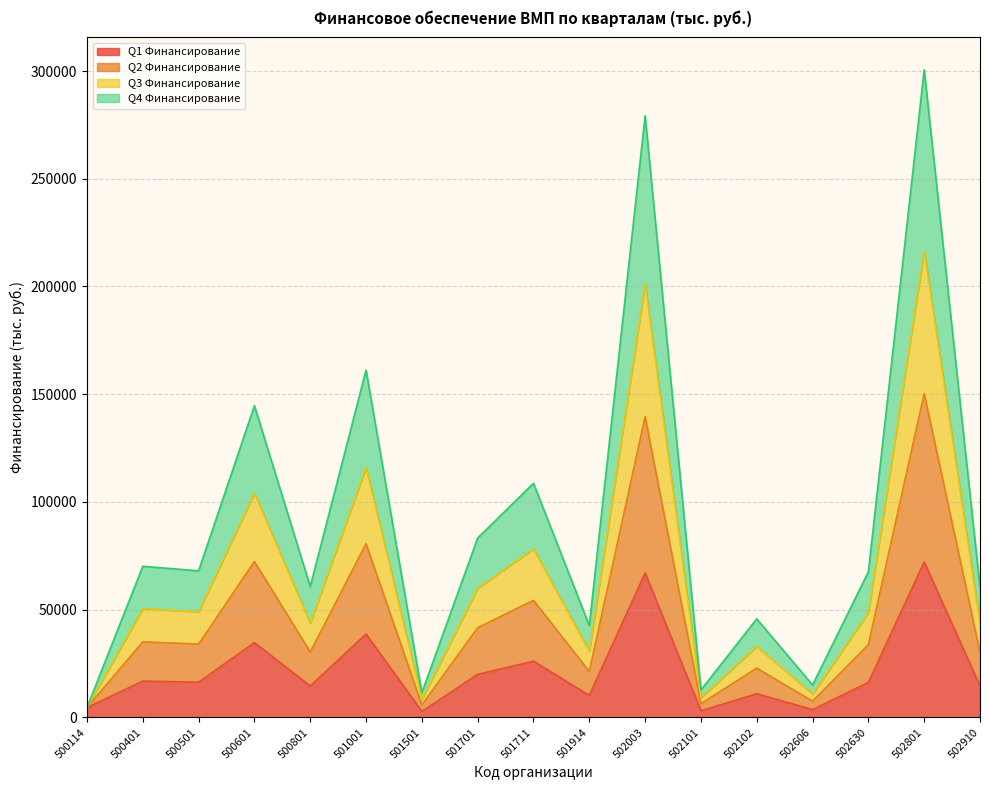

What is the maximum value shown in the chart?

300567.0